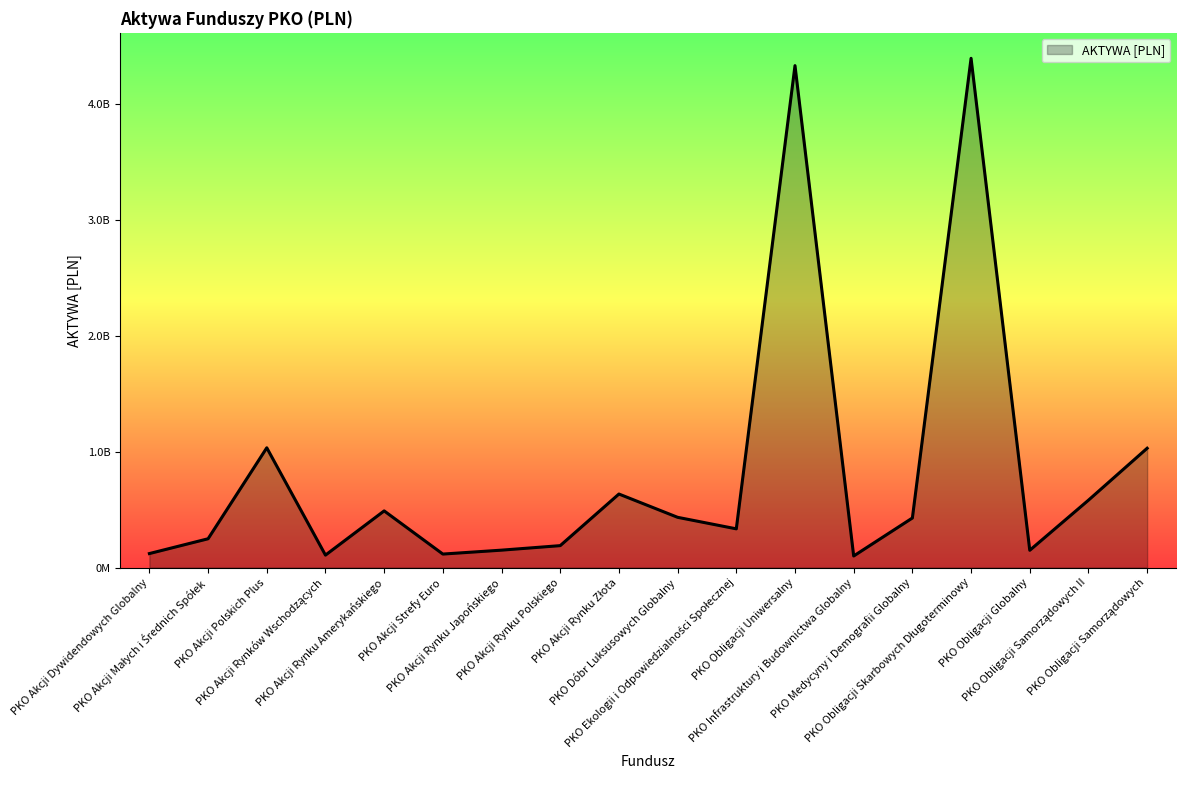

List the labels in order of value, largest first.

PKO Obligacji Skarbowych Długoterminowy, PKO Obligacji Uniwersalny, PKO Akcji Polskich Plus, PKO Obligacji Samorządowych, PKO Akcji Rynku Złota, PKO Obligacji Samorządowych II, PKO Akcji Rynku Amerykańskiego, PKO Dóbr Luksusowych Globalny, PKO Medycyny i Demografii Globalny, PKO Ekologii i Odpowiedzialności Społecznej, PKO Akcji Małych i Średnich Spółek, PKO Akcji Rynku Polskiego, PKO Akcji Rynku Japońskiego, PKO Obligacji Globalny, PKO Akcji Dywidendowych Globalny, PKO Akcji Strefy Euro, PKO Akcji Rynków Wschodzących, PKO Infrastruktury i Budownictwa Globalny